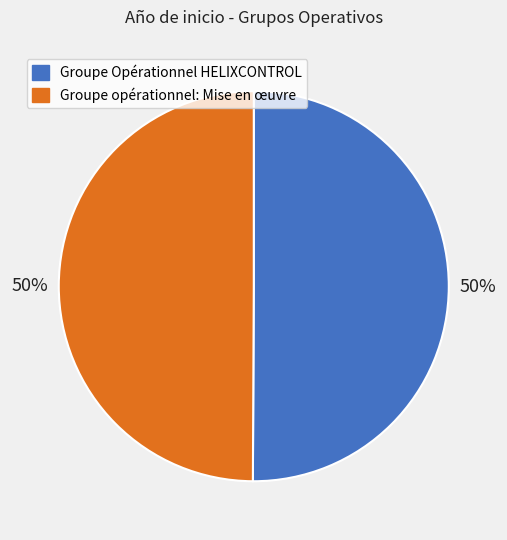

What percentage is the Groupe Opérationnel HELIXCONTROL slice, to the nearest percent?

50%